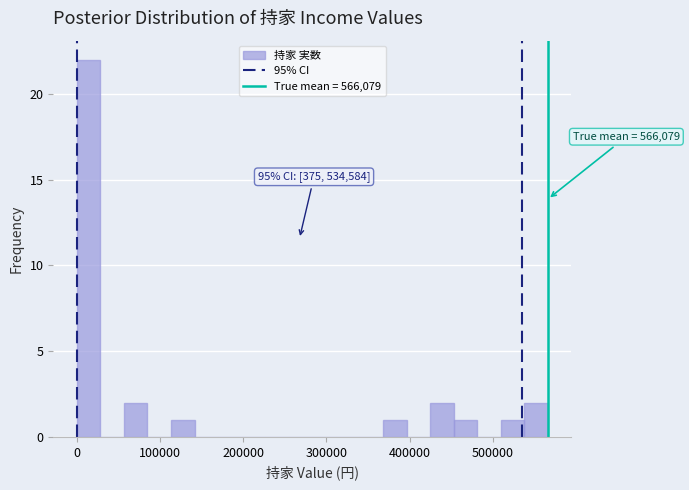

Around what value on the x-axis is the tallest bar? Give the approximate position of its centre, as read against the axis.

10000